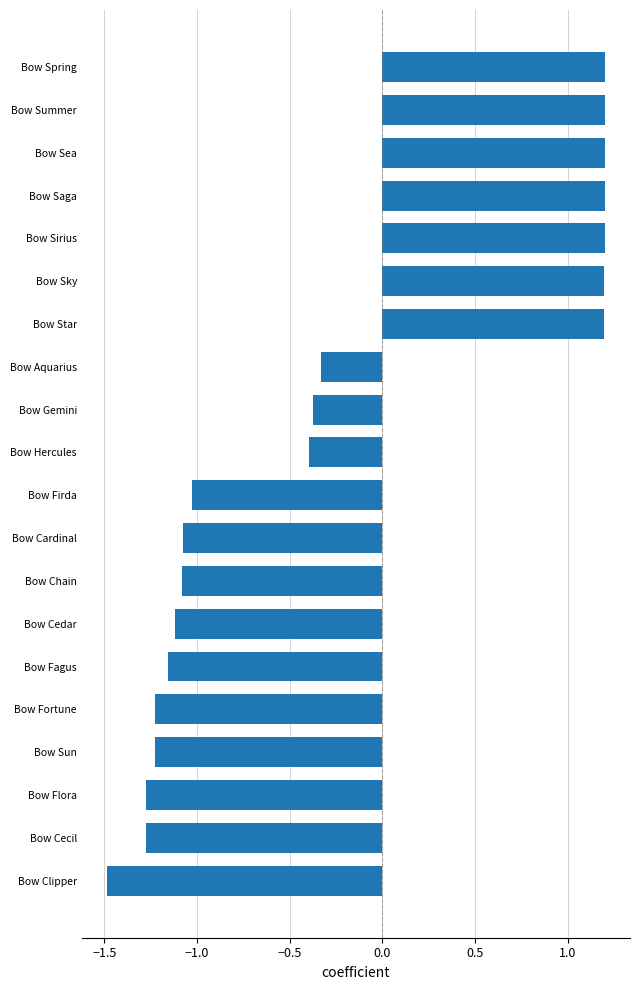

Is it true that the value at Bow Fortune is -0.4?

False